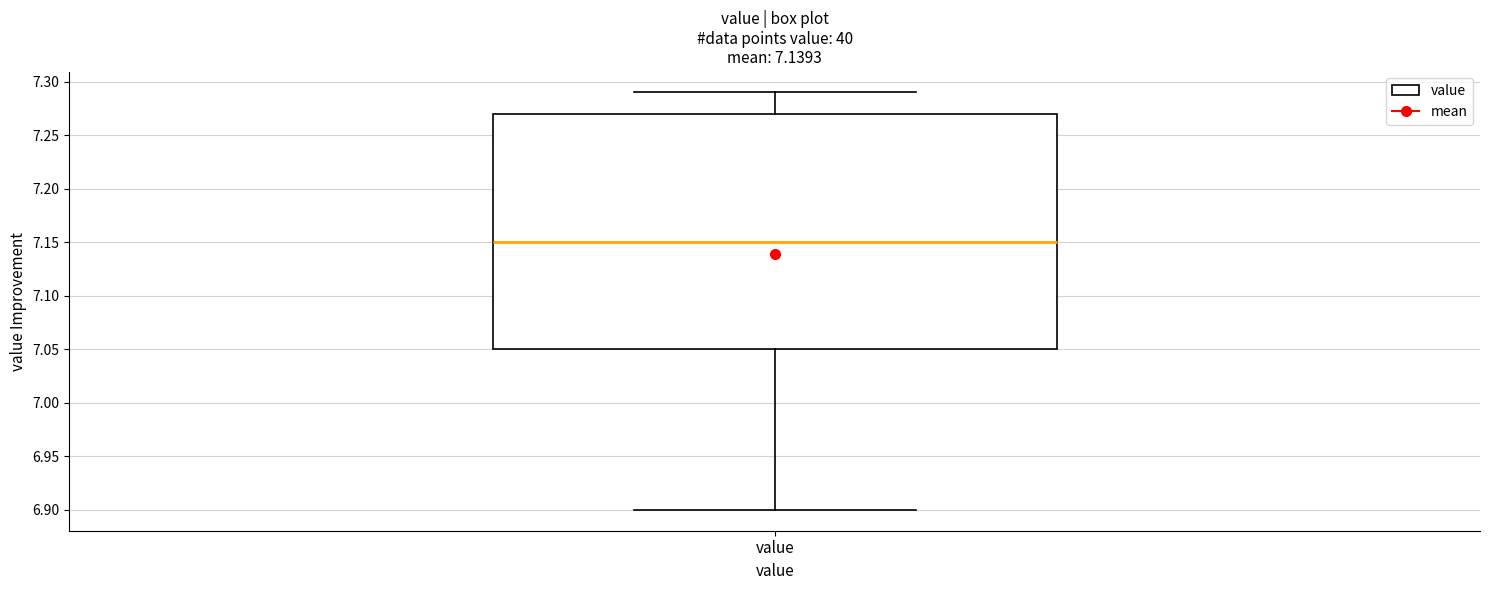

Transcribe this box plot: give where the median line is, the range the box spans, and where the two whiskers end, as read against the y-axis. The values are not printed on the chart, so give them approximately, as read against the axis.

median 7.15, box 7.05 to 7.27, whiskers 6.90 to 7.29